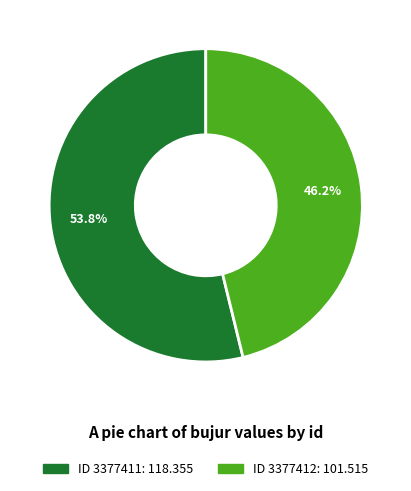

Is there any slice that represents more than half of the pie?

Yes